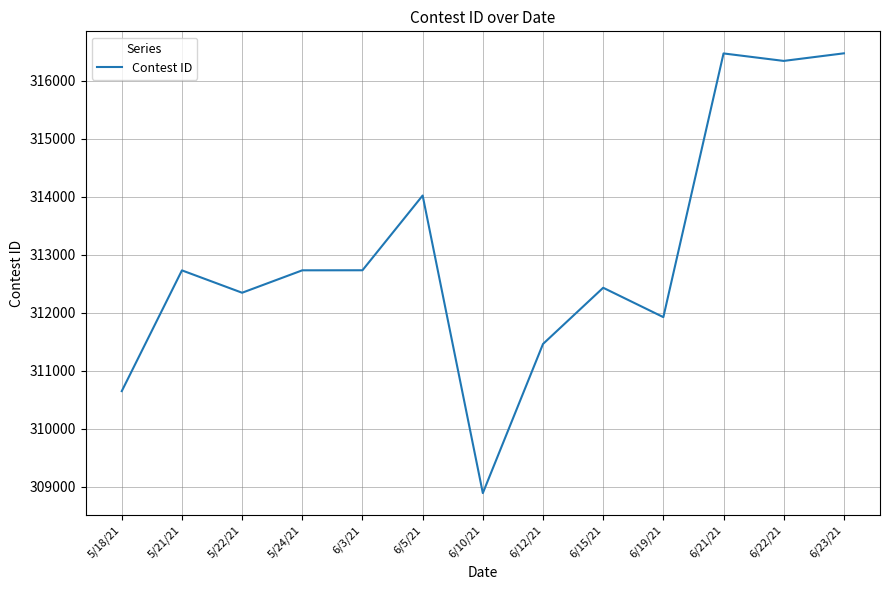

The chart shows a value of 316475 at 6/21/21. True or false?

True